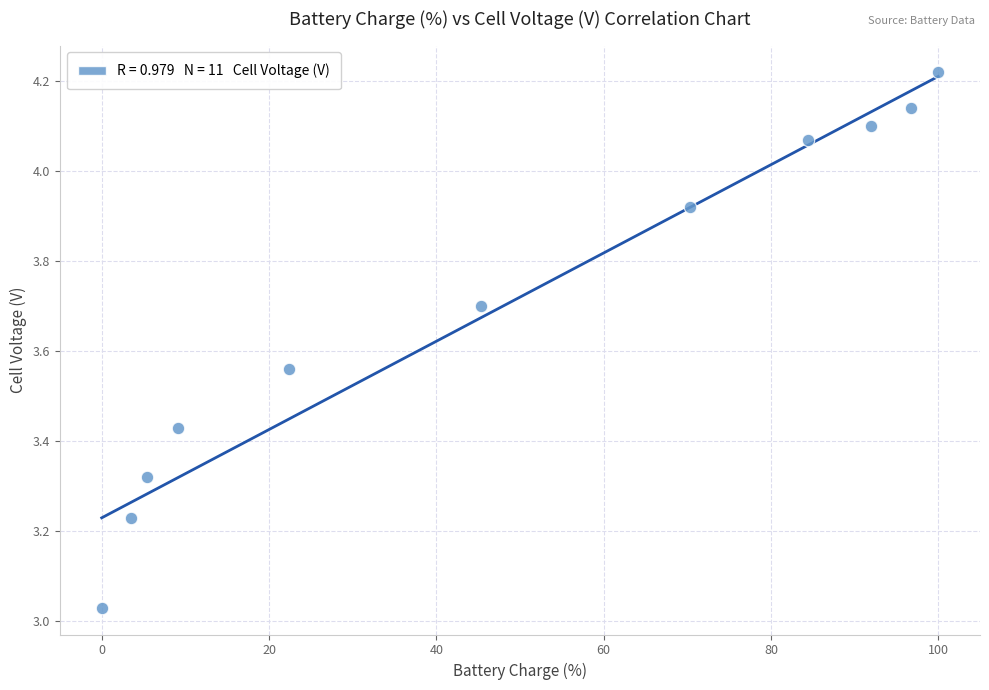

What is the average X value?

48.1